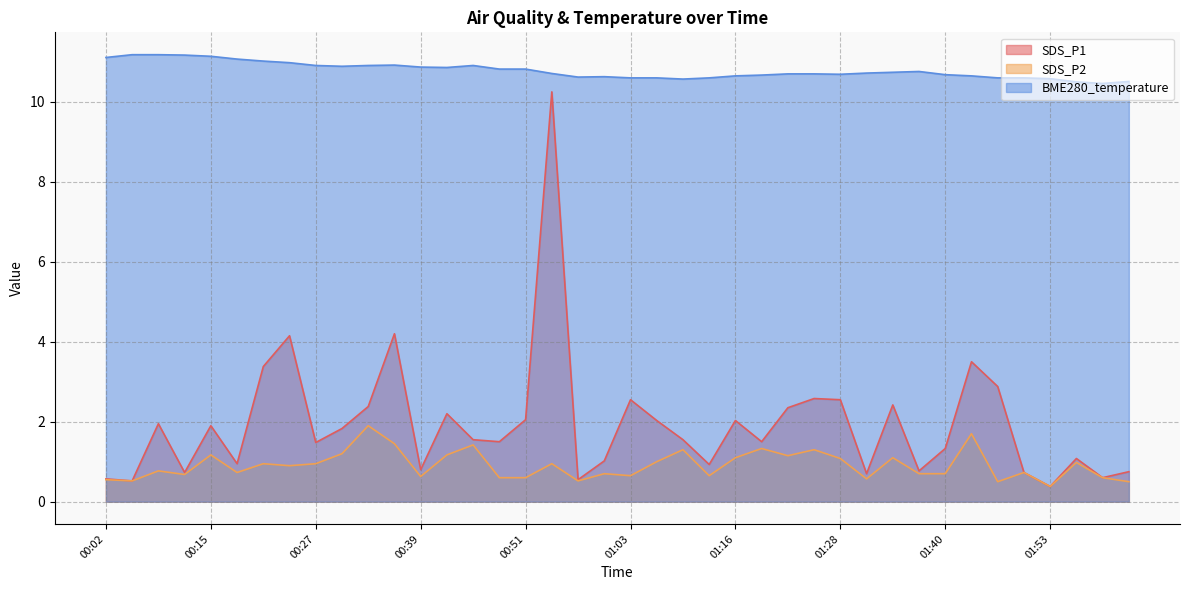

What is the average value of the BME280_temperature series?

10.8